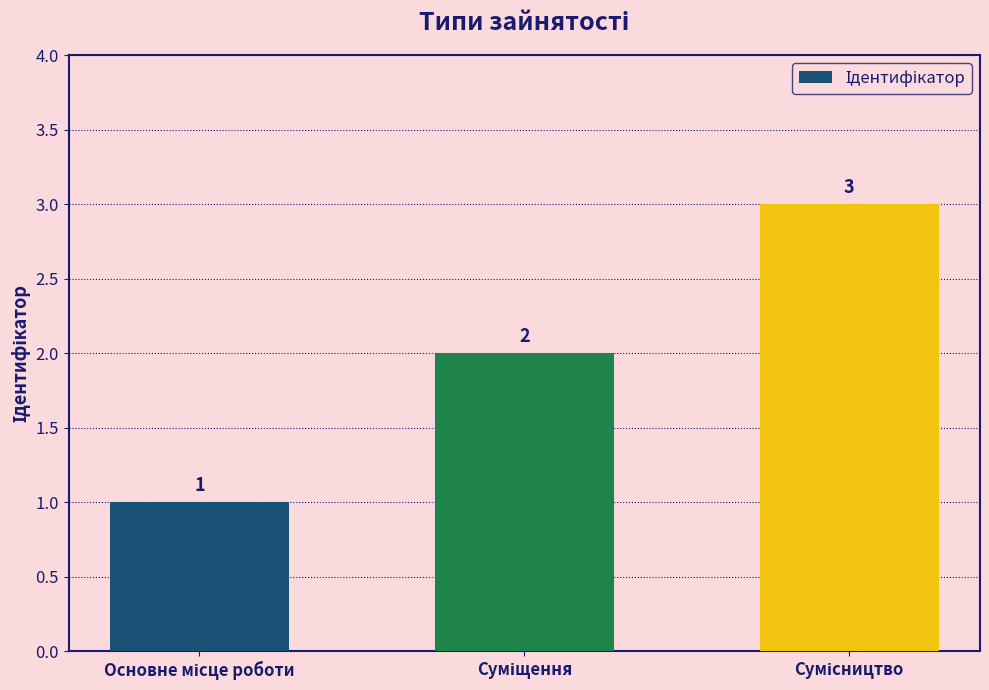

What is the value of the 2nd bar from the left?

2